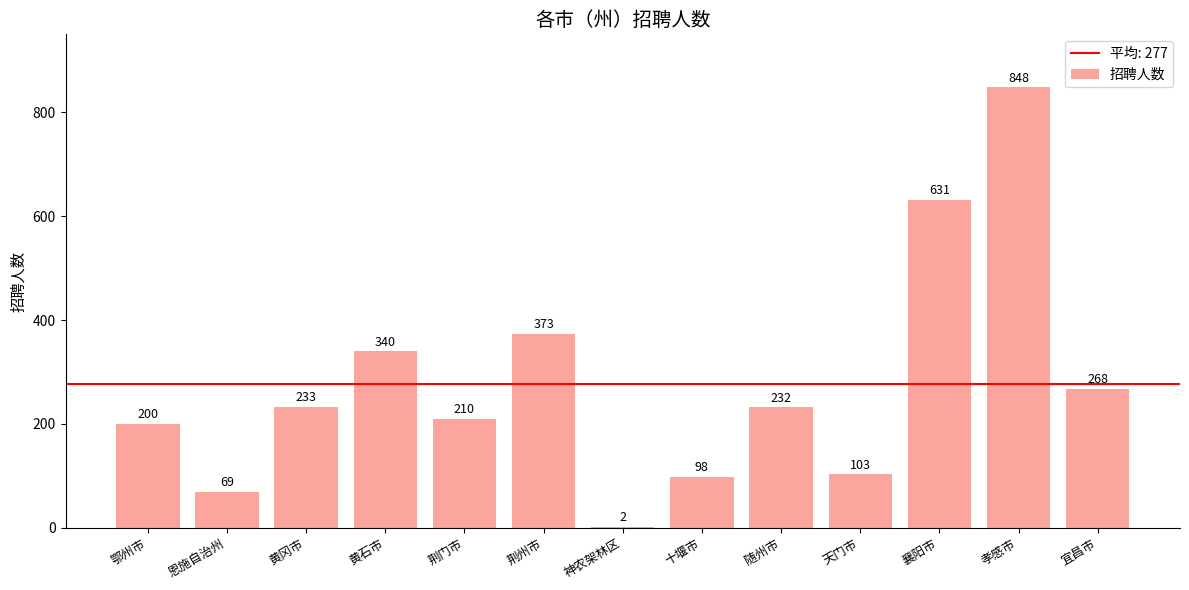

Where does the data first go above 232?

黄冈市